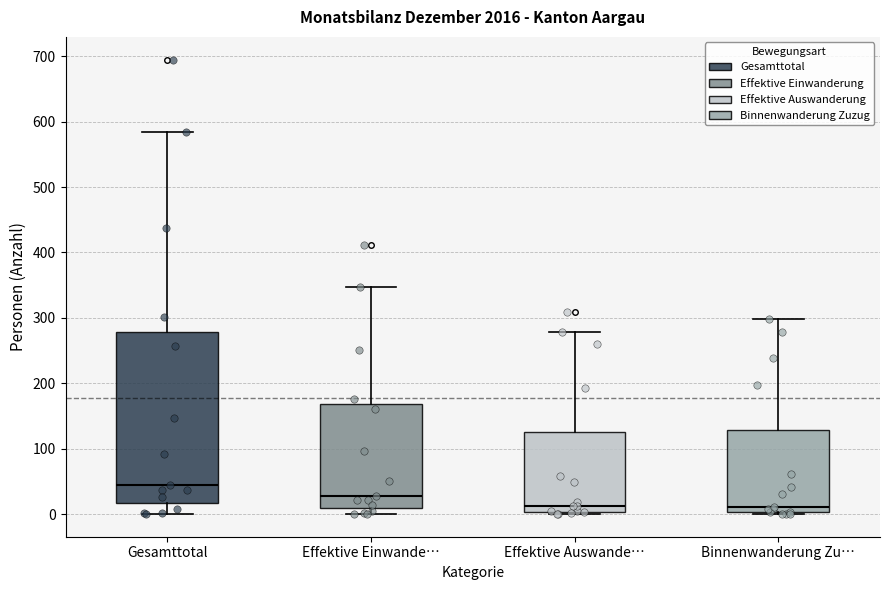

Where is the lower edge of the box for Gesamttotal on the y-axis? The values are not printed on the chart, so give them approximately, as read against the axis.

20